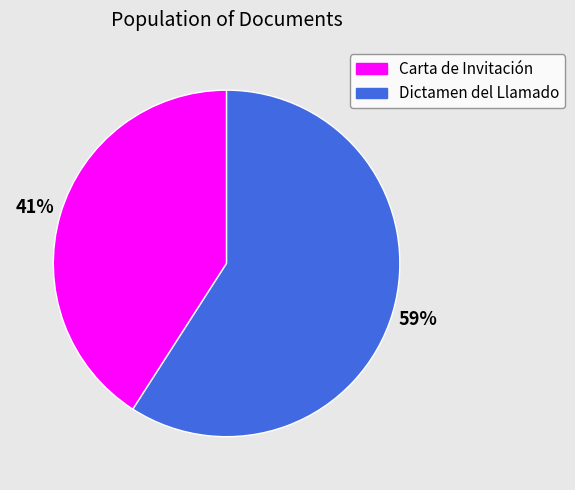

Which category has the smallest portion of the pie?

Carta de Invitación